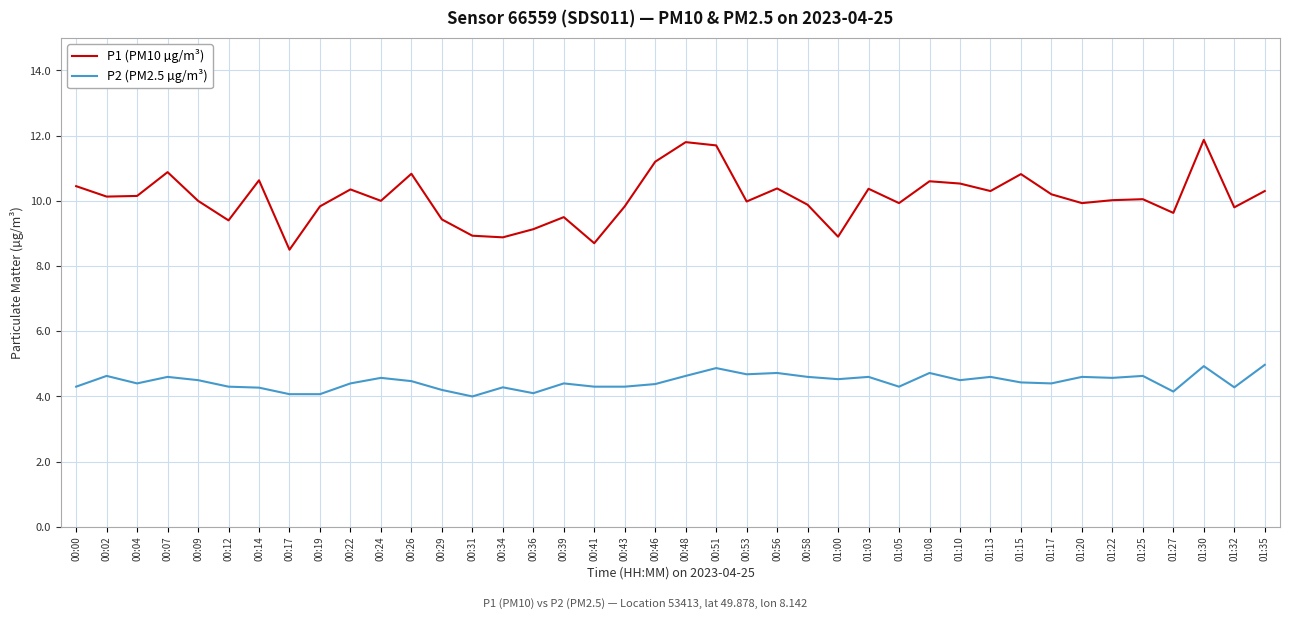

What position from the left is 01:22?

35